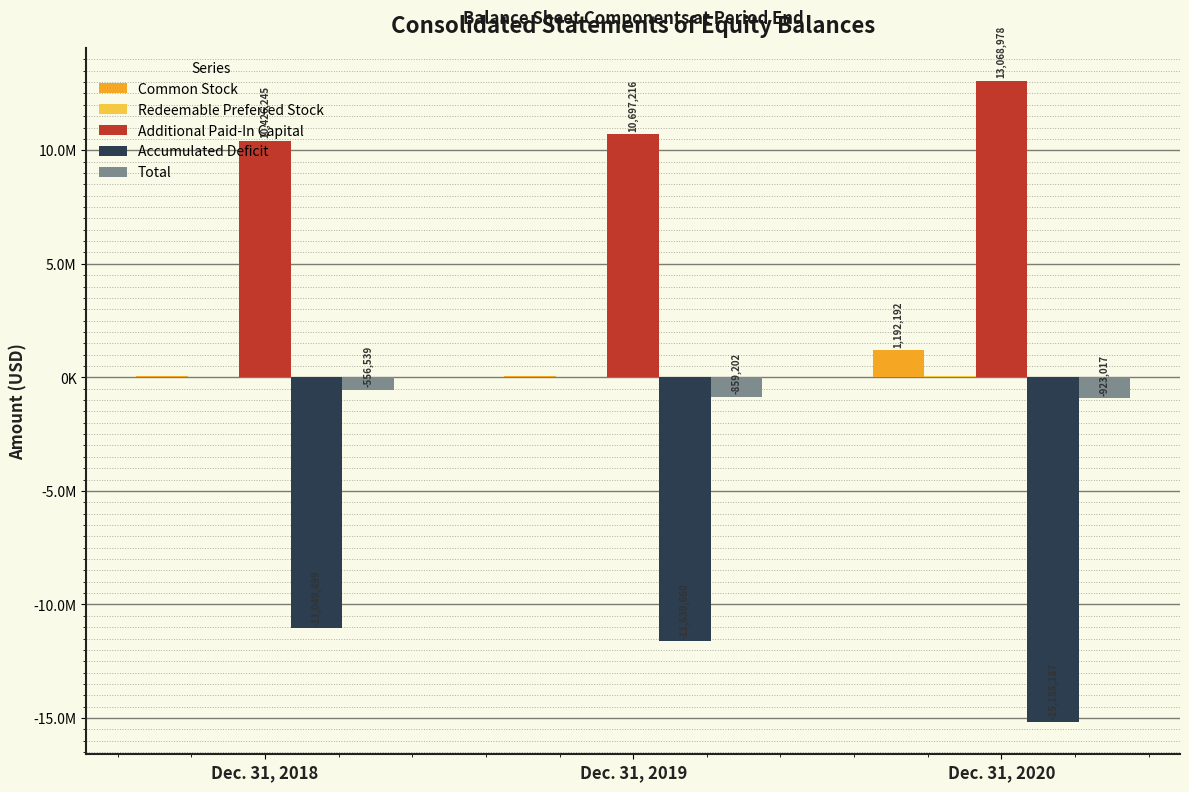

Are the bars horizontal?

No